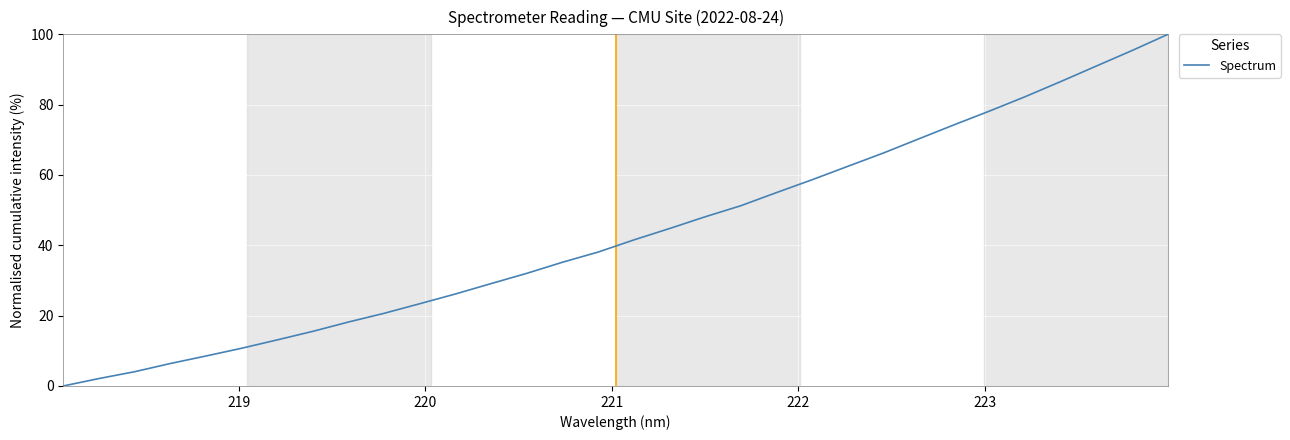

Reading right to left, list all the values displayed in this chart.

100.0	95.4	91.0	86.6	82.3	78.2	74.3	70.3	66.2	62.4	58.6	55.0	51.2	48.1	44.8	41.5	38.1	35.2	32.0	29.1	26.2	23.4	20.7	18.2	15.5	13.1	10.7	8.5	6.4	4.1	2.1	0.0